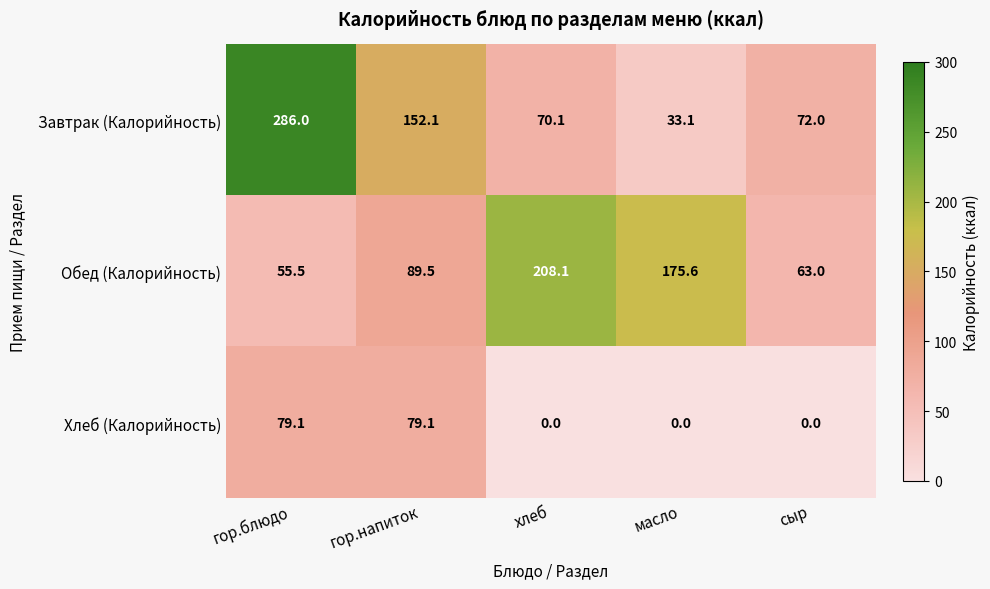

Count the number of data series in this chart.

3